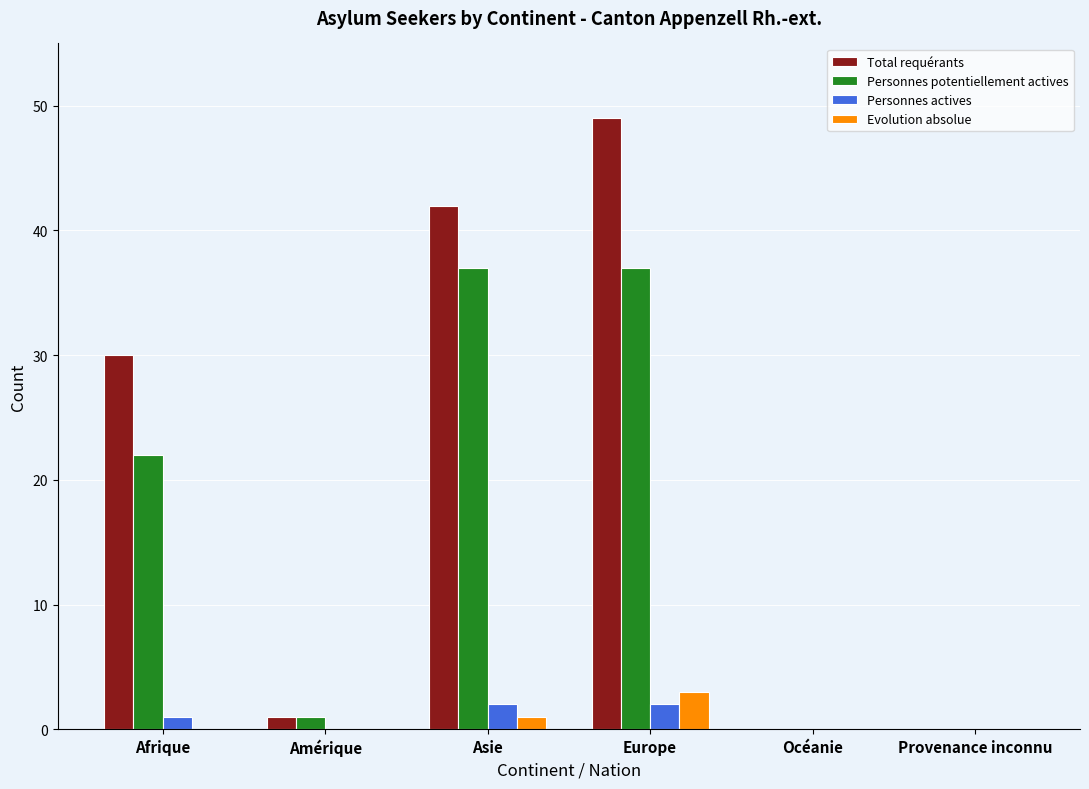

Is the value of Personnes actives at Provenance inconnu greater than the value of Evolution absolue at Europe?

No